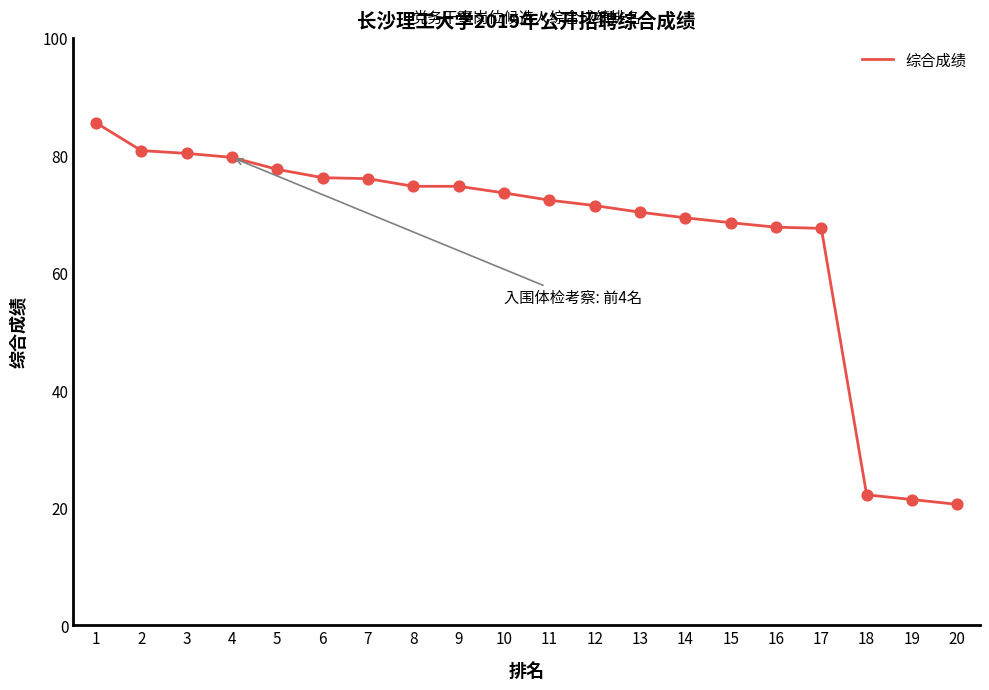

What is the change in value from 7 to 18?

-53.8